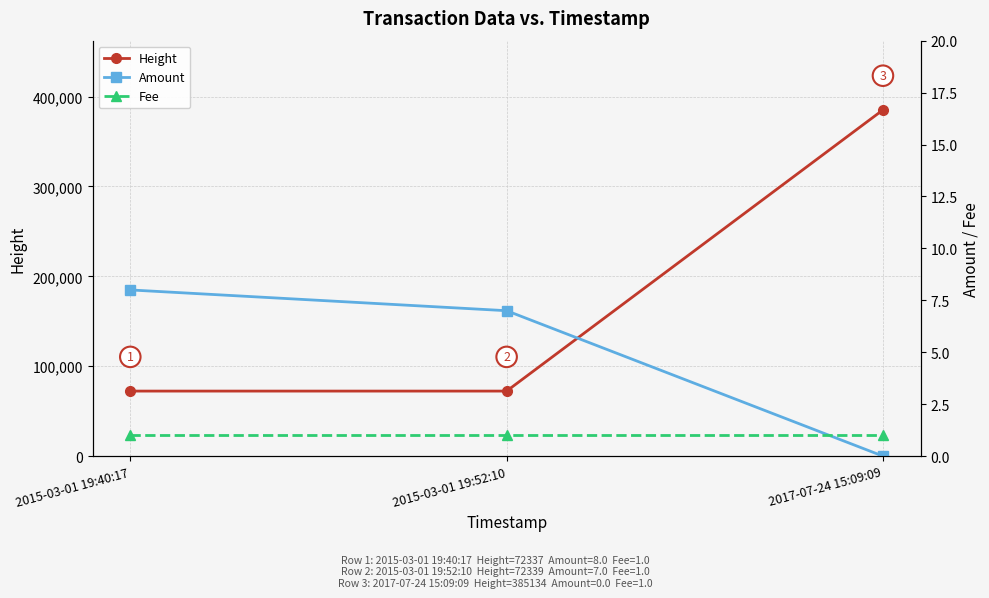

Rank the categories by Amount value from lowest to highest.

2017-07-24 15:09:09, 2015-03-01 19:52:10, 2015-03-01 19:40:17